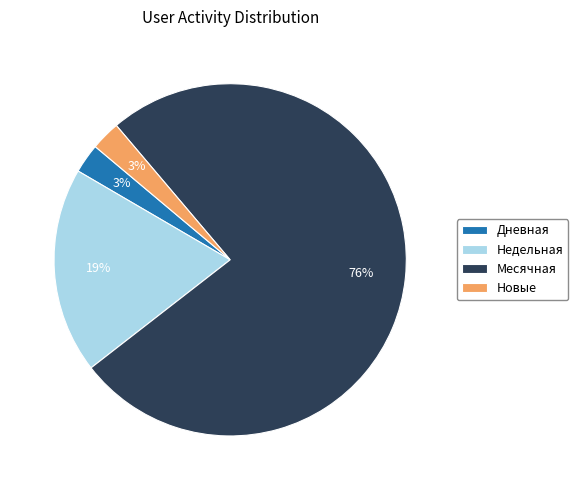

Which slice is the largest?

Месячная